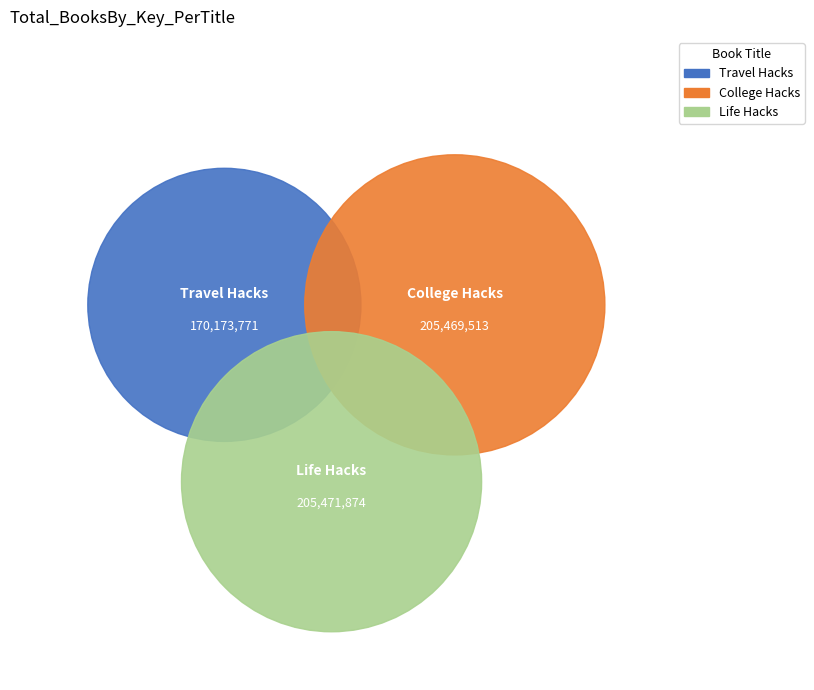

Is Life Hacks the majority of the pie?

No